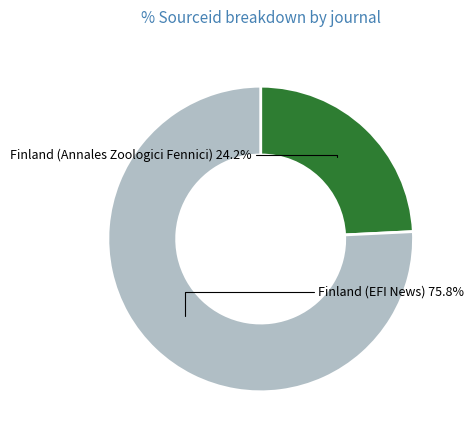

Which category has the biggest portion of the pie?

Finland (EFI News)